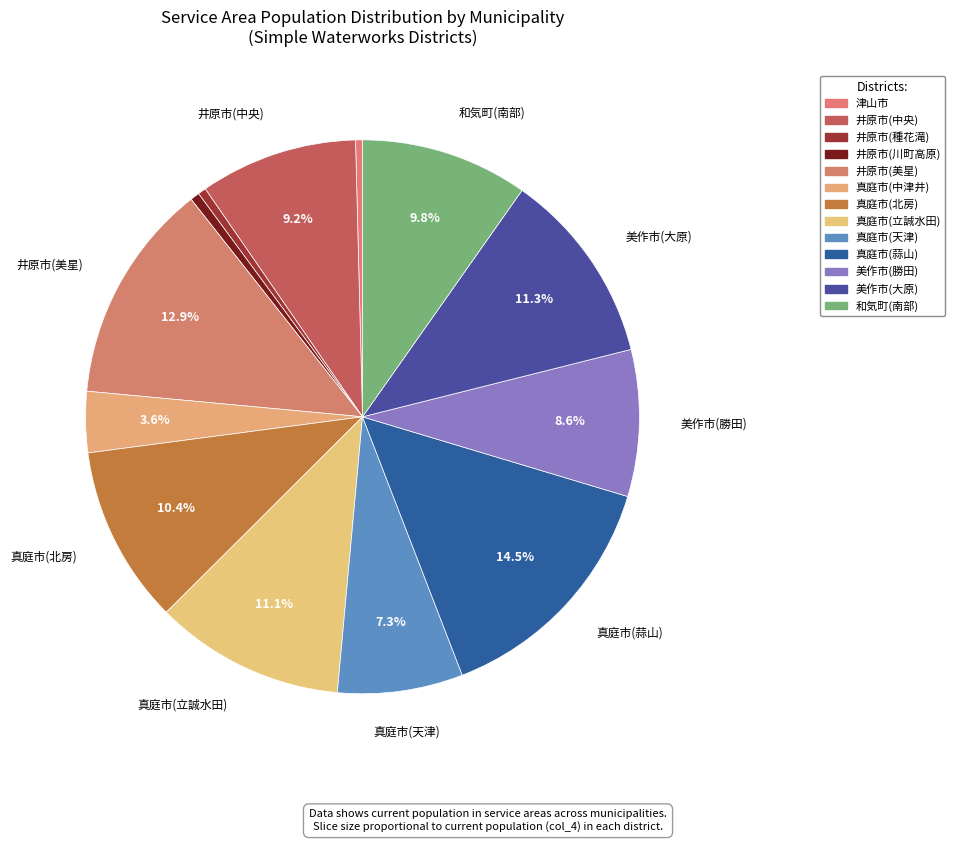

Count the number of slices in the pie.

13